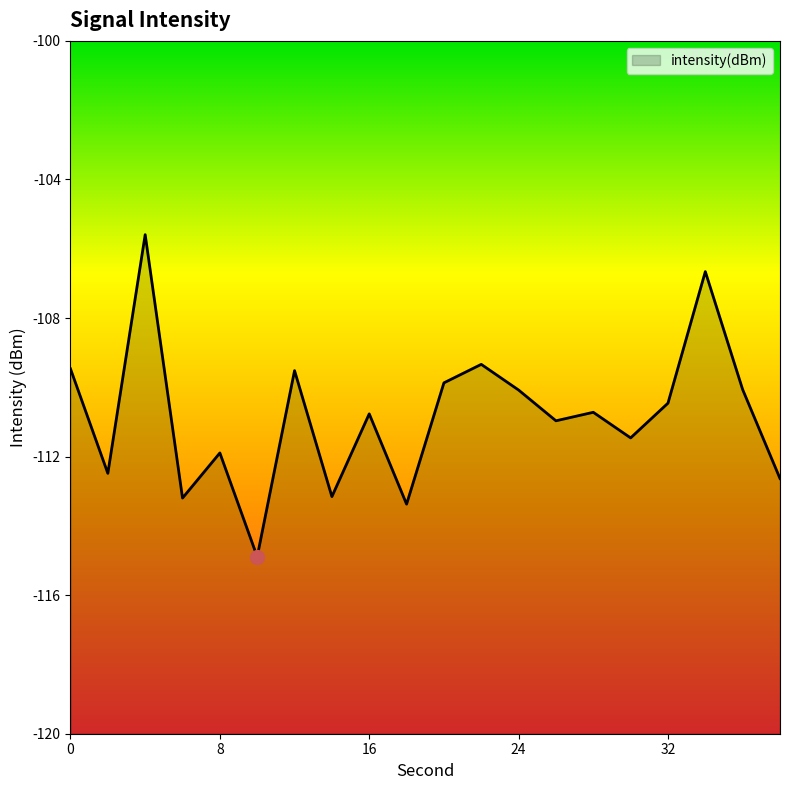

Does the chart display data point markers on the line(s)?

No